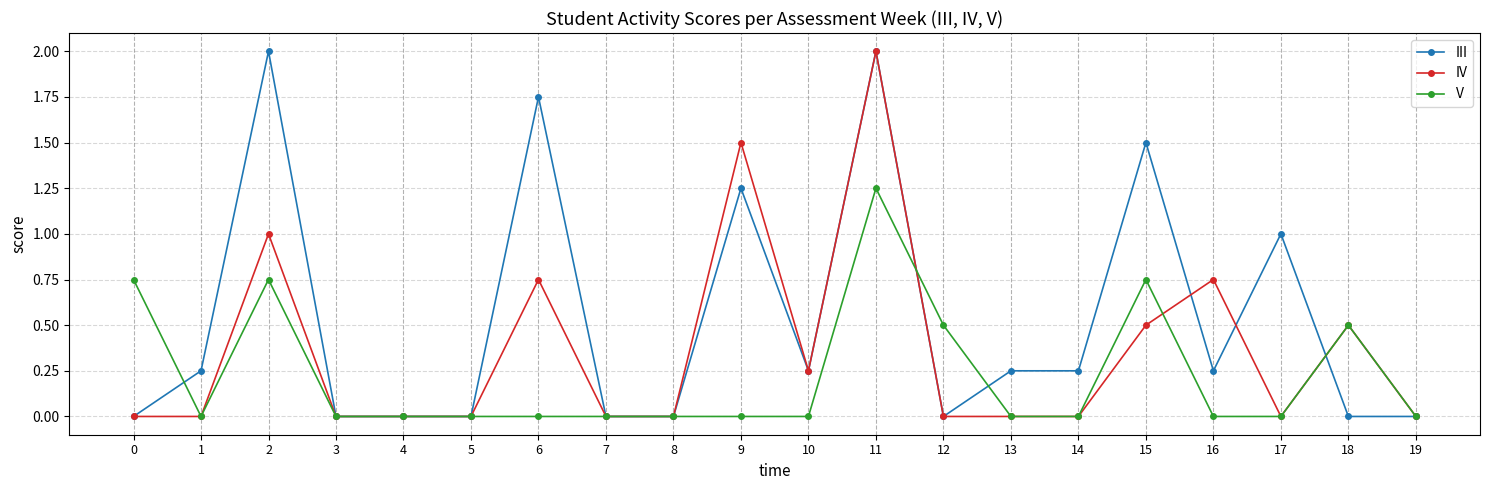

At which category is the sum across all series the highest?

11